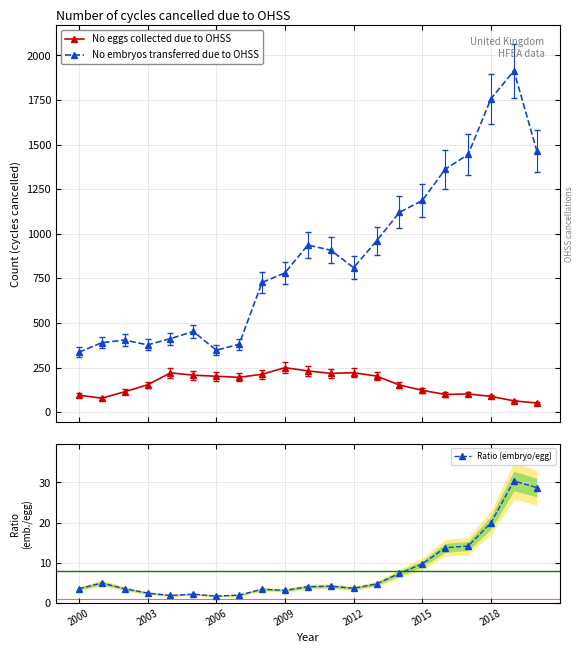

True or false: No embryos transferred due to OHSS has more than 2 interior local peaks.

True